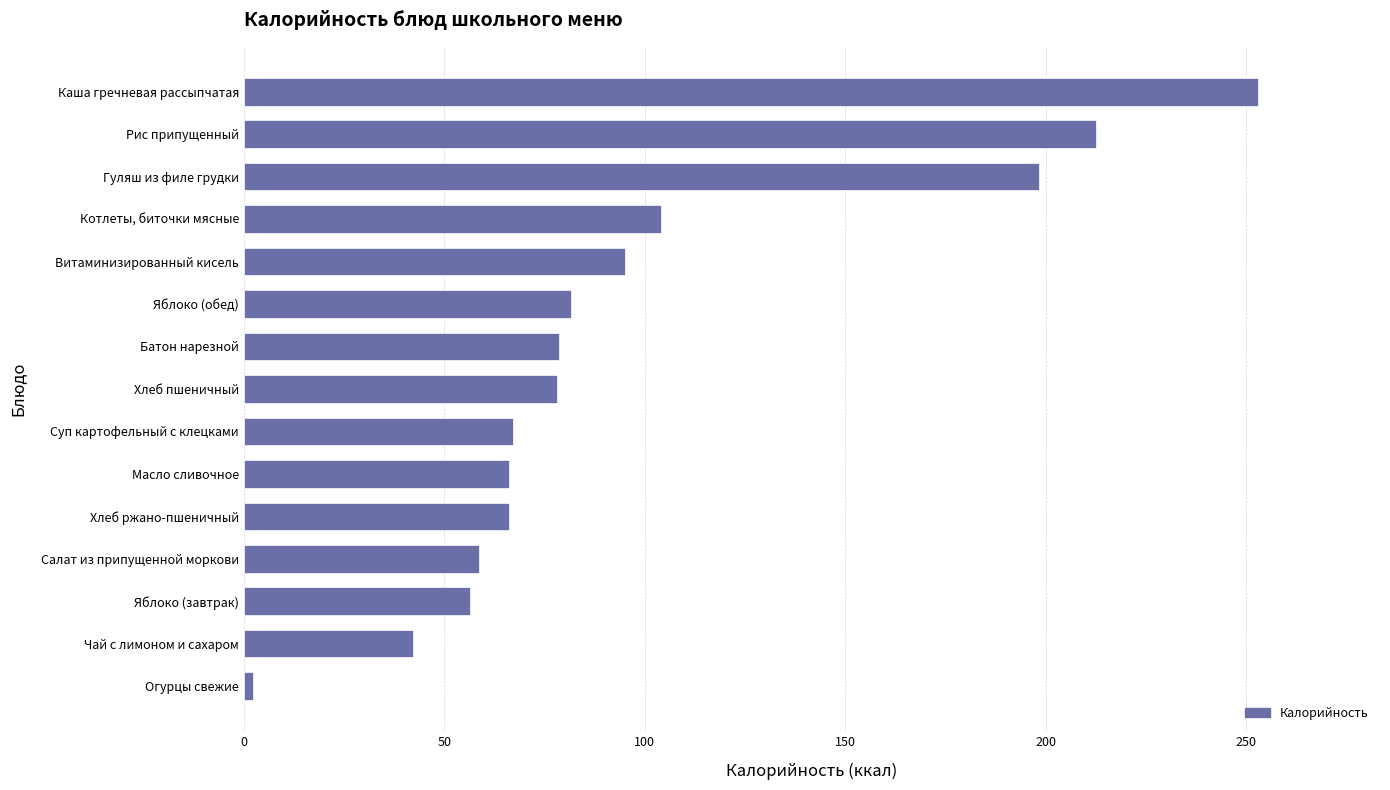

True or false: the data shows 28.9 at Суп картофельный с клецками.

False